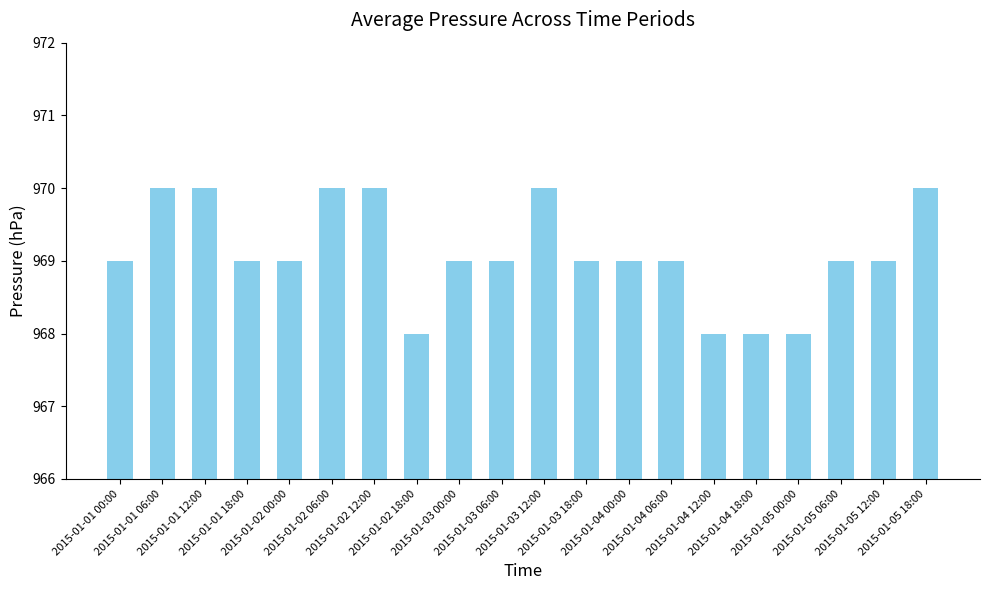

Does the chart contain stacked bars?

No